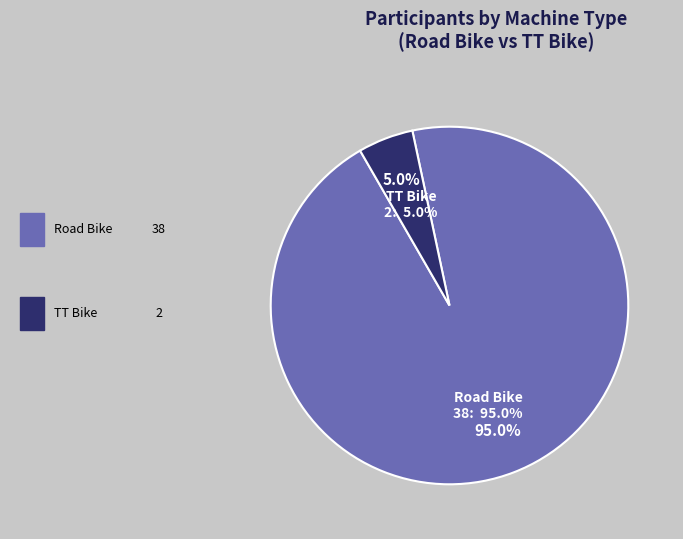

To the nearest percent, what is the difference between the largest and smallest slice percentages?

90%